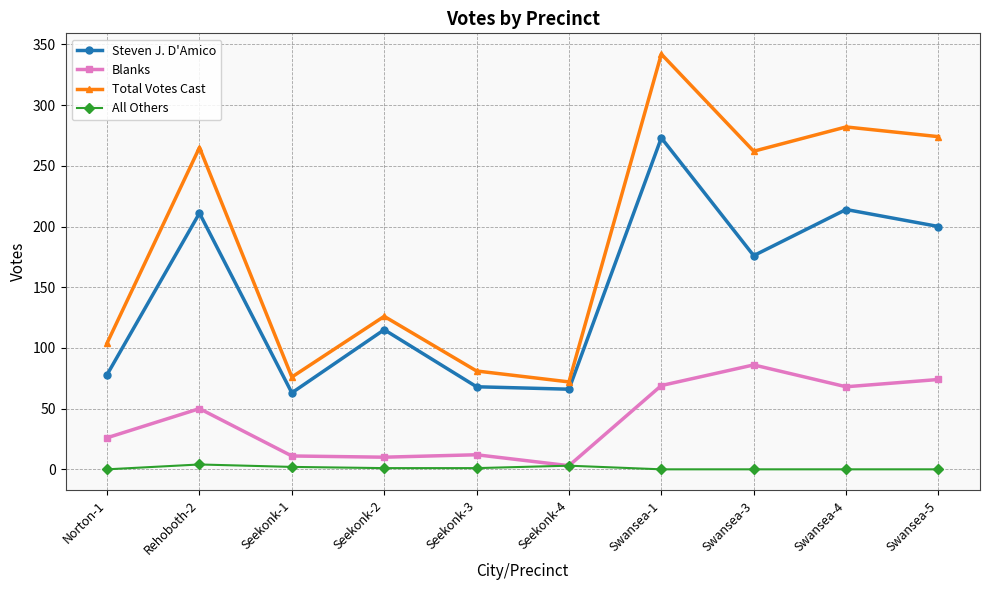

Where is the first local maximum for Blanks?

Rehoboth-2